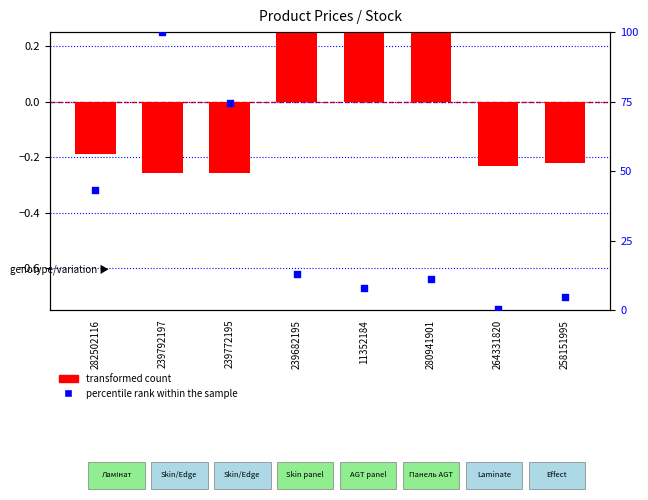

Which series has the largest total across all categories?

percentile rank within the sample